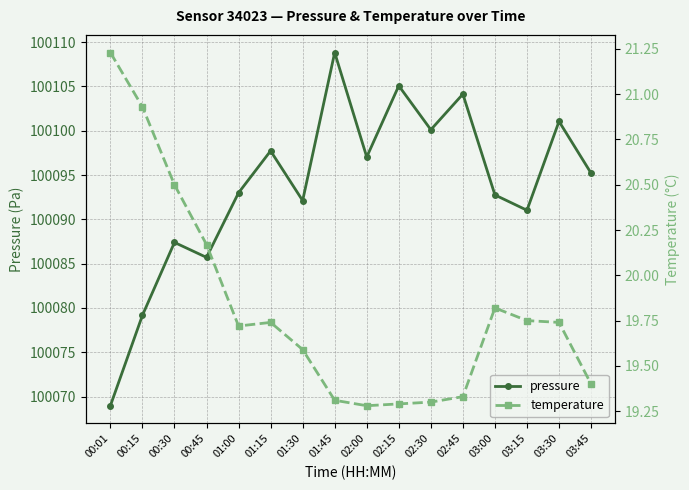

What are all the series names shown in the legend?

pressure, temperature